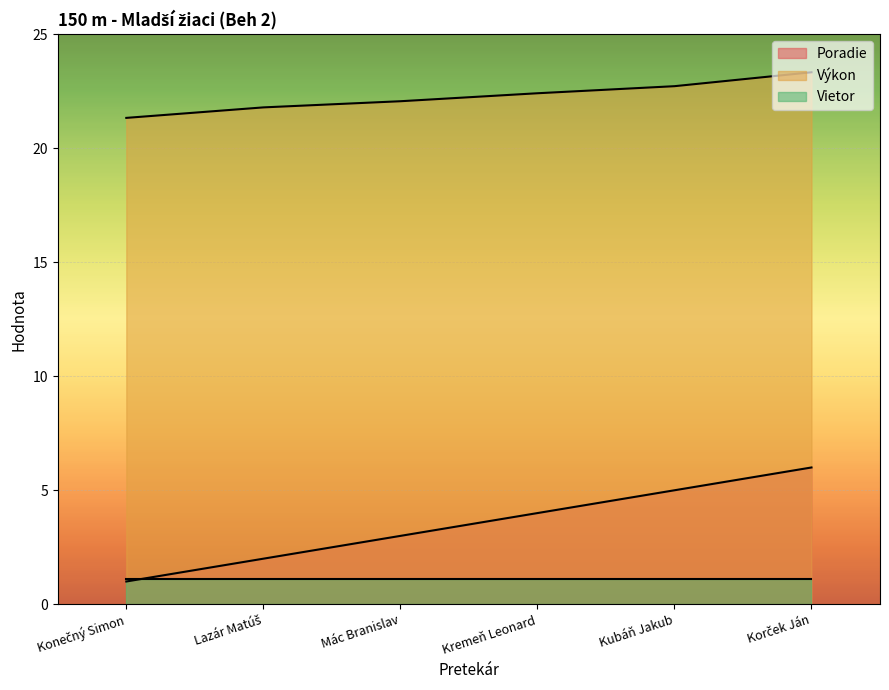

Which series changed the most between Mác Branislav and Kremeň Leonard?

Poradie